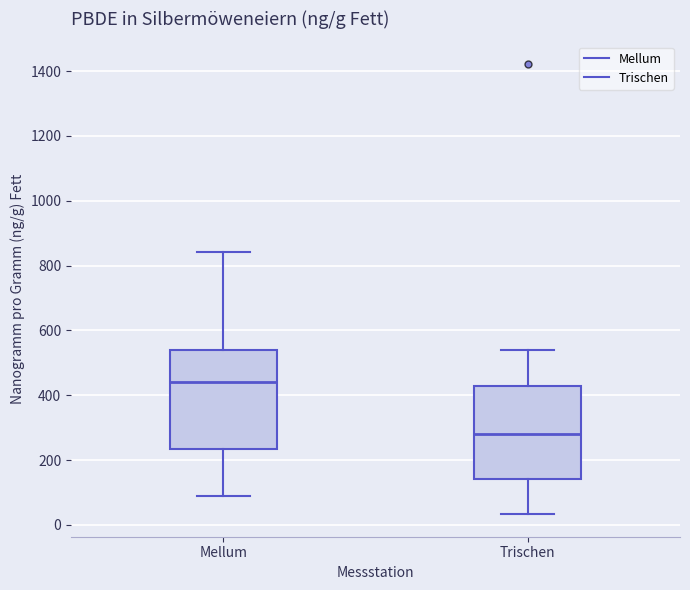

Reading left to right, read every box against the y-axis: the position of its median line, the range the box covers, and the ends of its whiskers. The values are not printed on the chart, so give them approximately, as read against the axis.

Mellum: median 440, box 240 to 540, whiskers 80 to 840
Trischen: median 280, box 140 to 420, whiskers 40 to 540